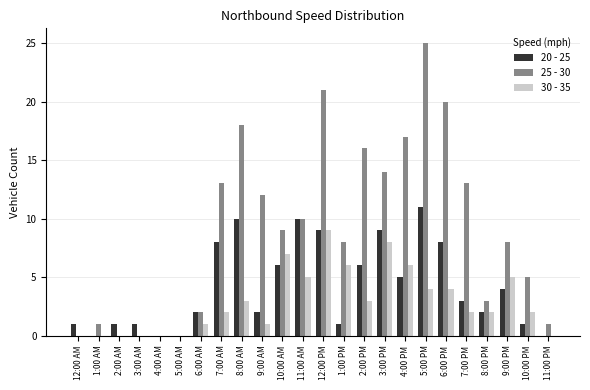

Is the value of 20 - 25 at 5:00 AM greater than the value of 25 - 30 at 7:00 PM?

No